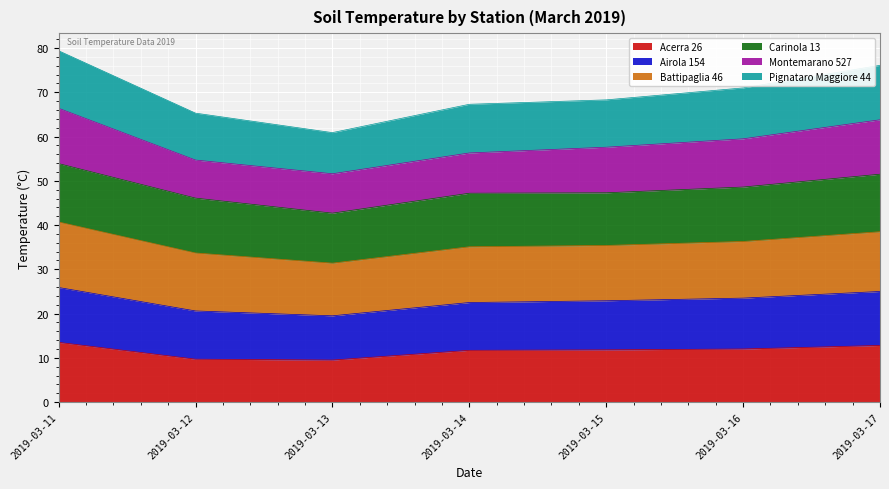

True or false: Pignataro Maggiore 44 has more than 0 points higher than both neighbors.

False